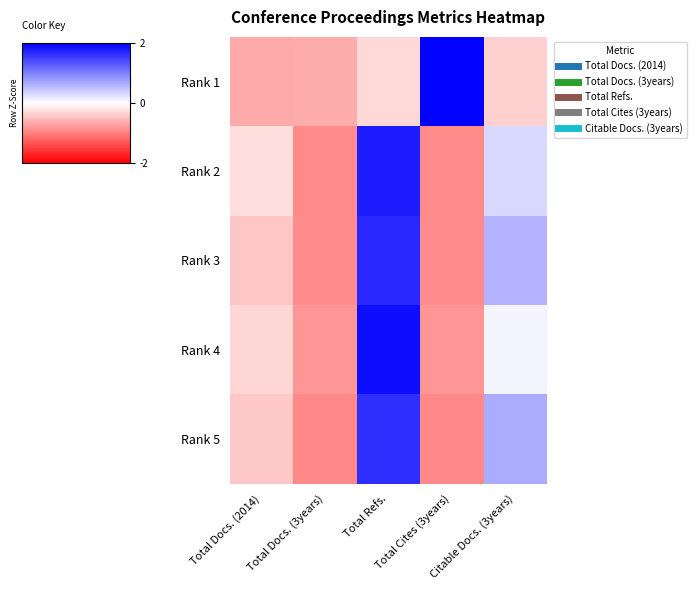

At which category is the sum across all series the highest?

Total Refs.